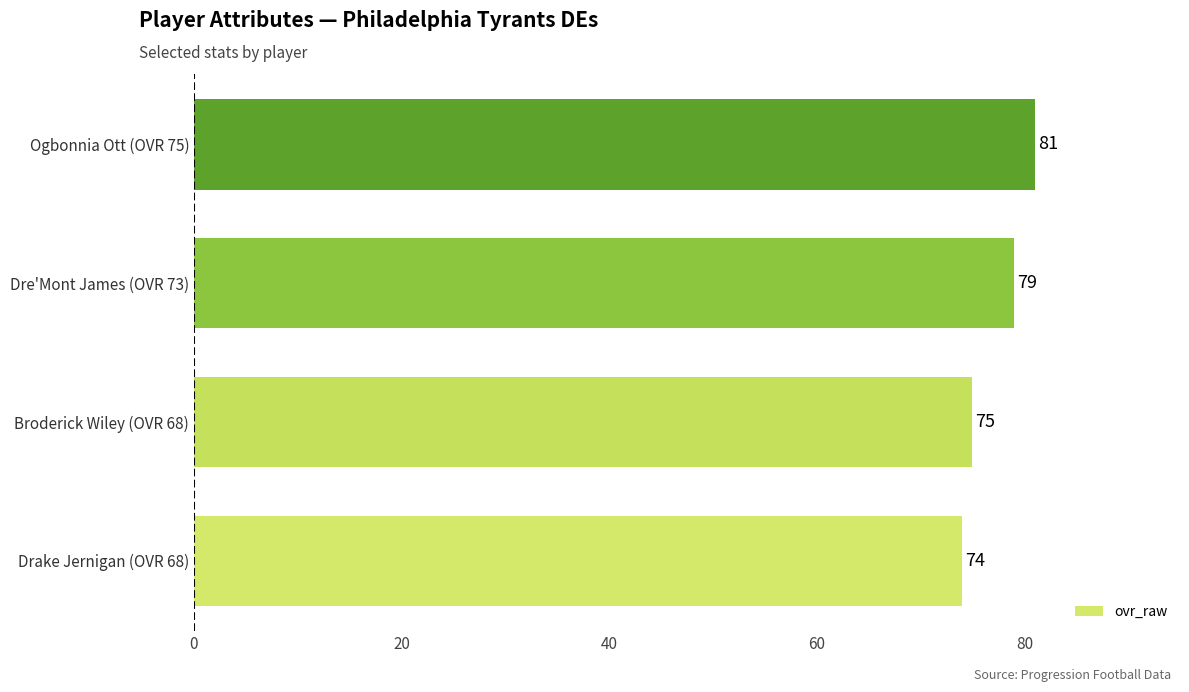

Which label corresponds to the largest value in the chart?

Ogbonnia Ott (OVR 75)